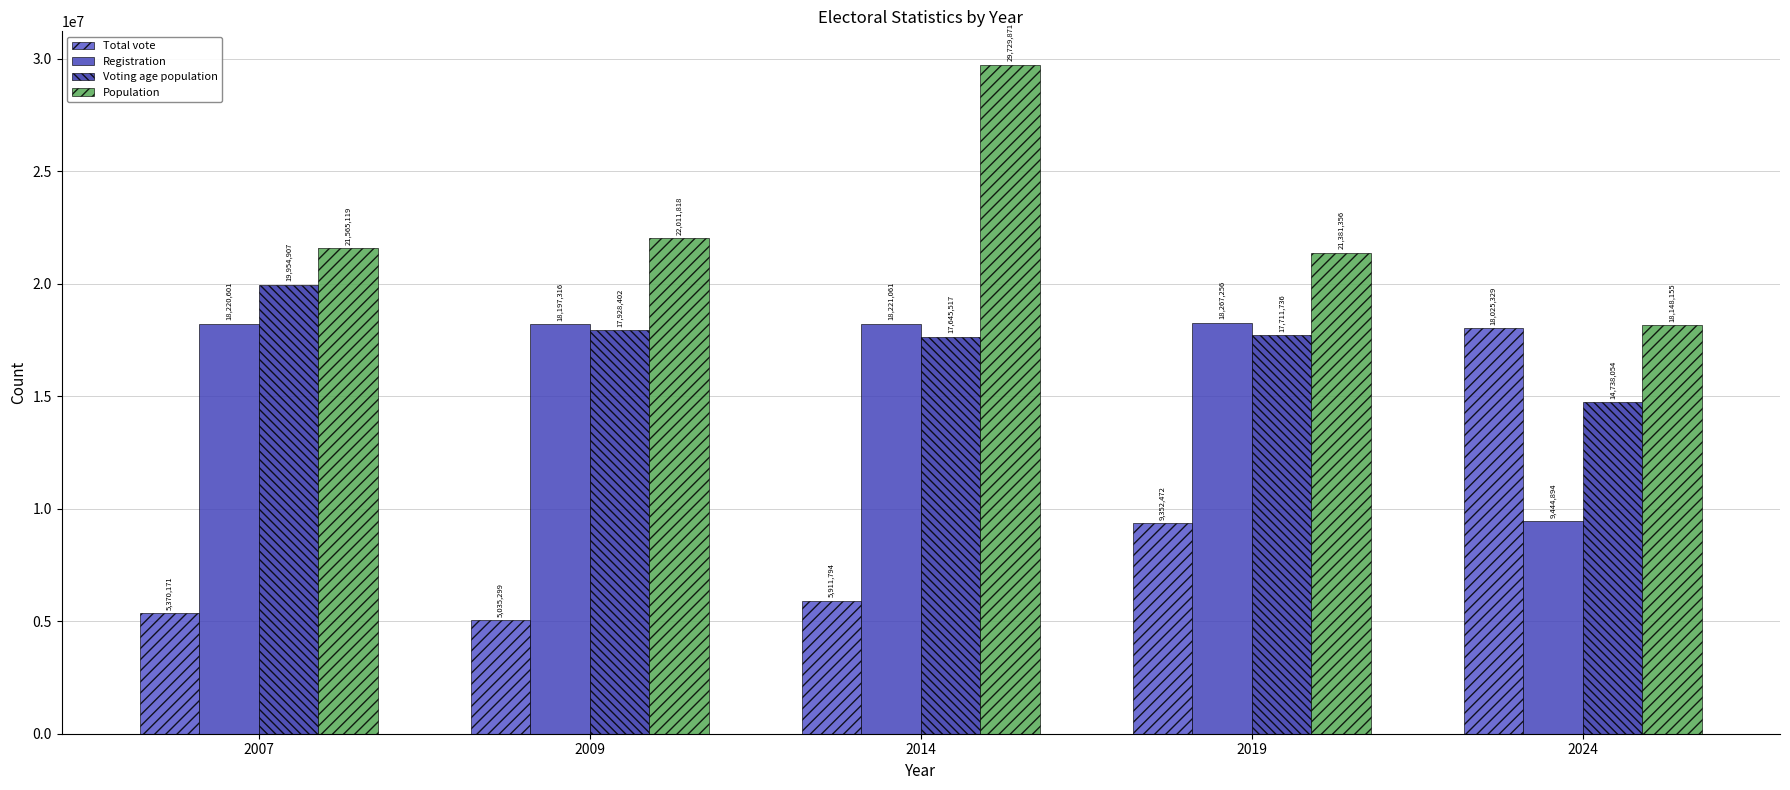

Is it true that Population equals 9133768 at 2007?

False